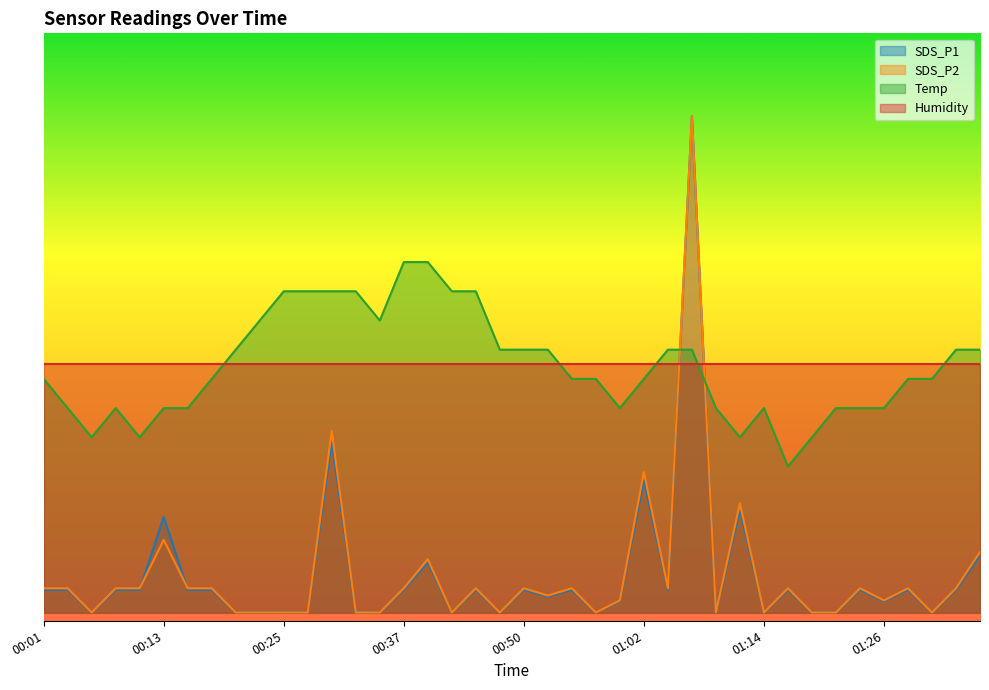

What is the maximum value for SDS_P1?

3.0